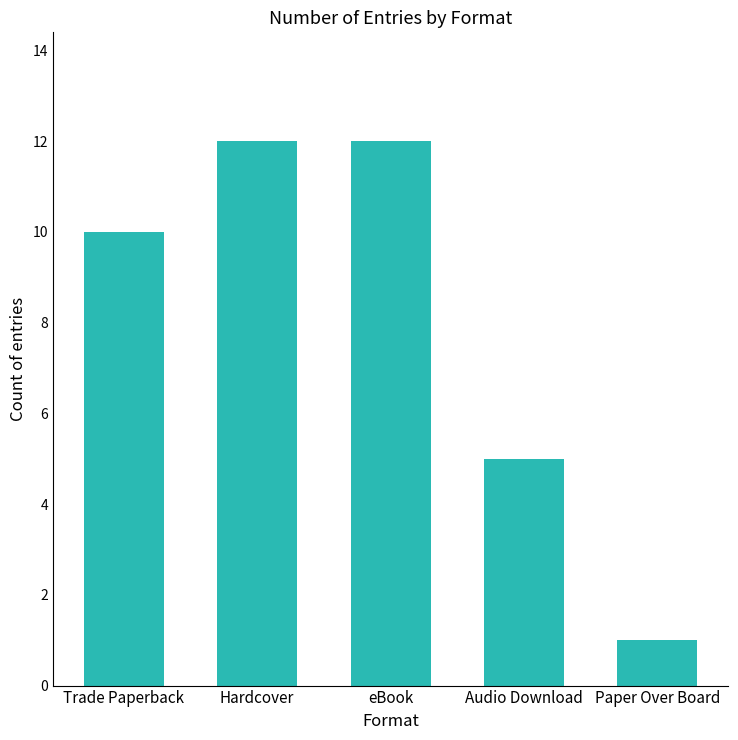

Count the values in the range 5 to 12.

4